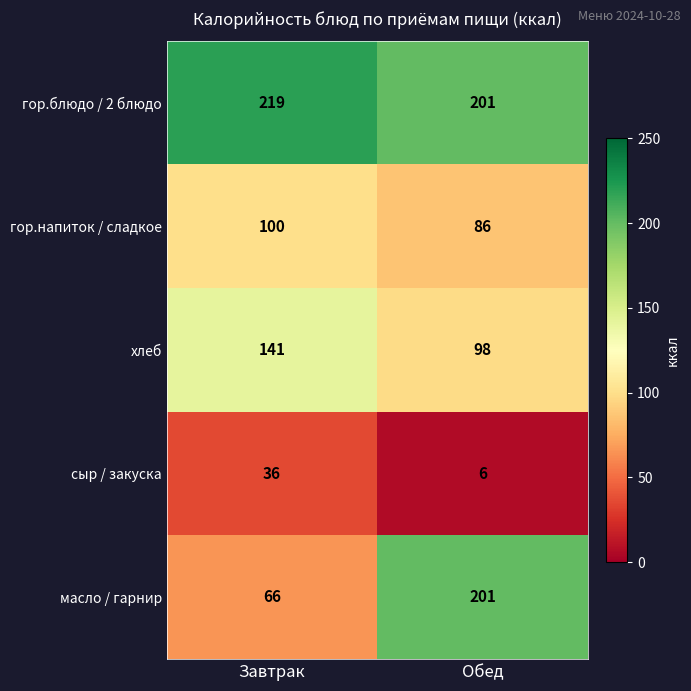

Reading left to right, transcribe all the data shown in this chart.

гор.блюдо / 2 блюдо: 219	201
гор.напиток / сладкое: 100	86
хлеб: 141	98
сыр / закуска: 36	6
масло / гарнир: 66	201